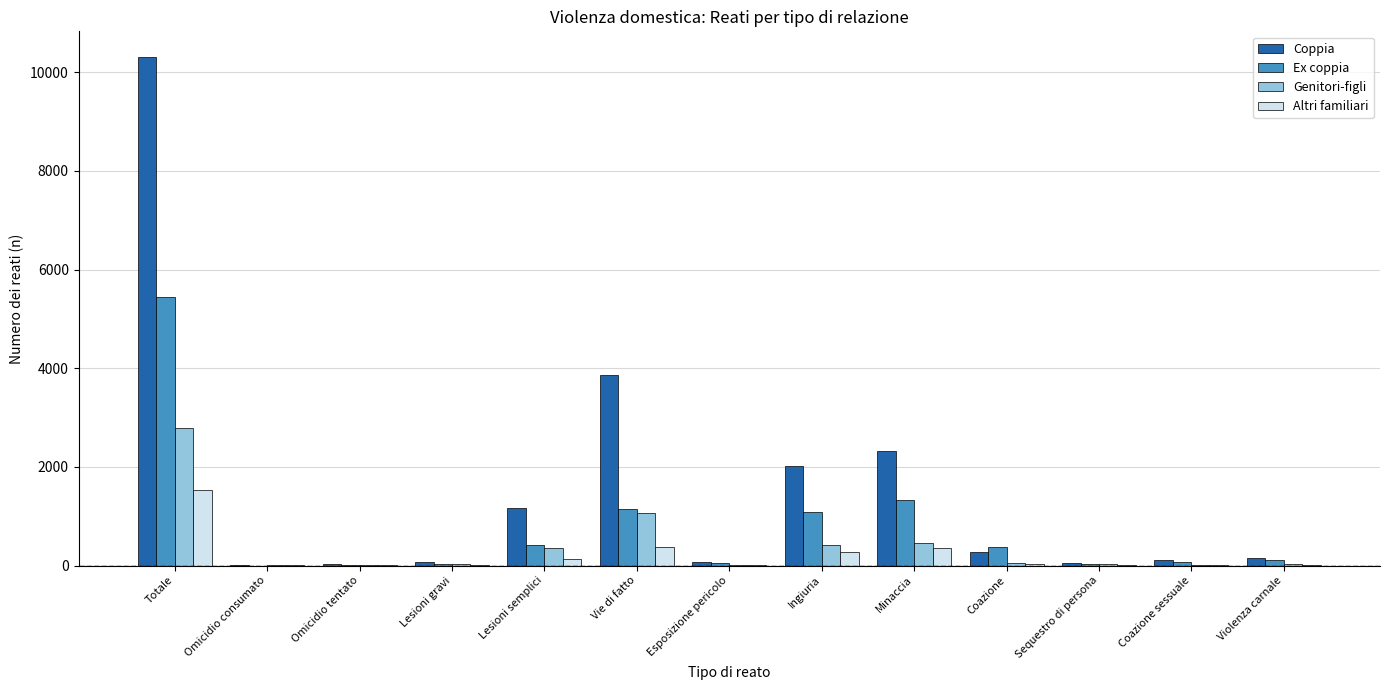

What is the greatest value displayed?

10316